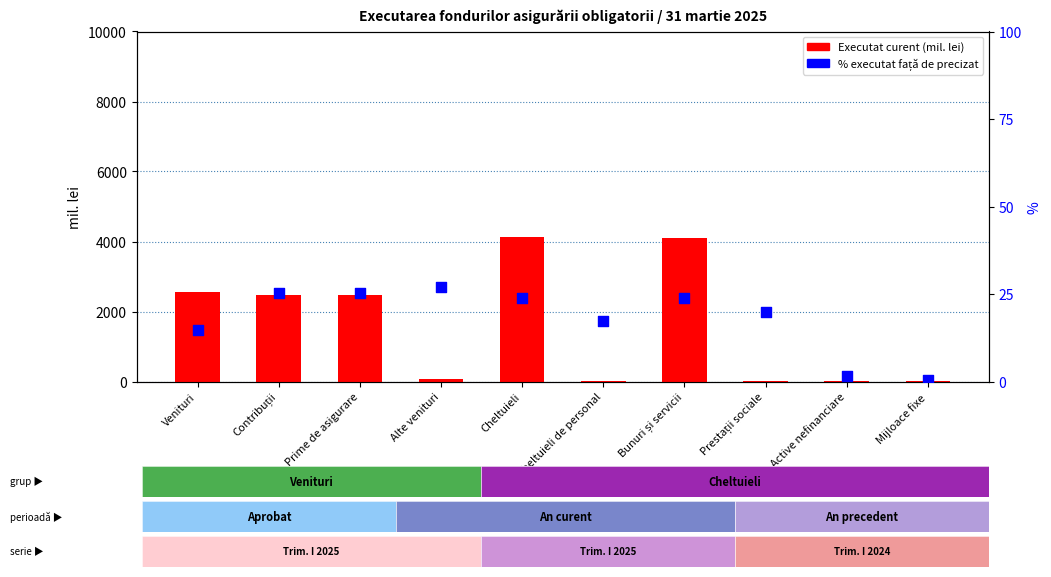

Which series reaches the minimum Y coordinate?

Executat curent (mil. lei)